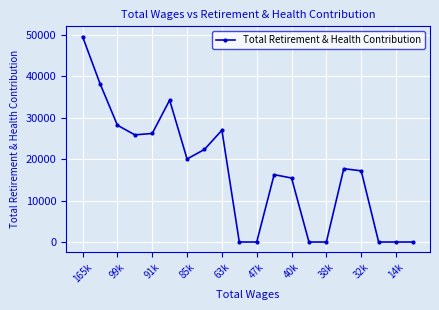

Reading right to left, transcribe all the data shown in this chart.

0	0	0	17176	17694	0	0	15442	16253	0	0	26970	22339	20036	34238	26193	25857	28189	38243	49566